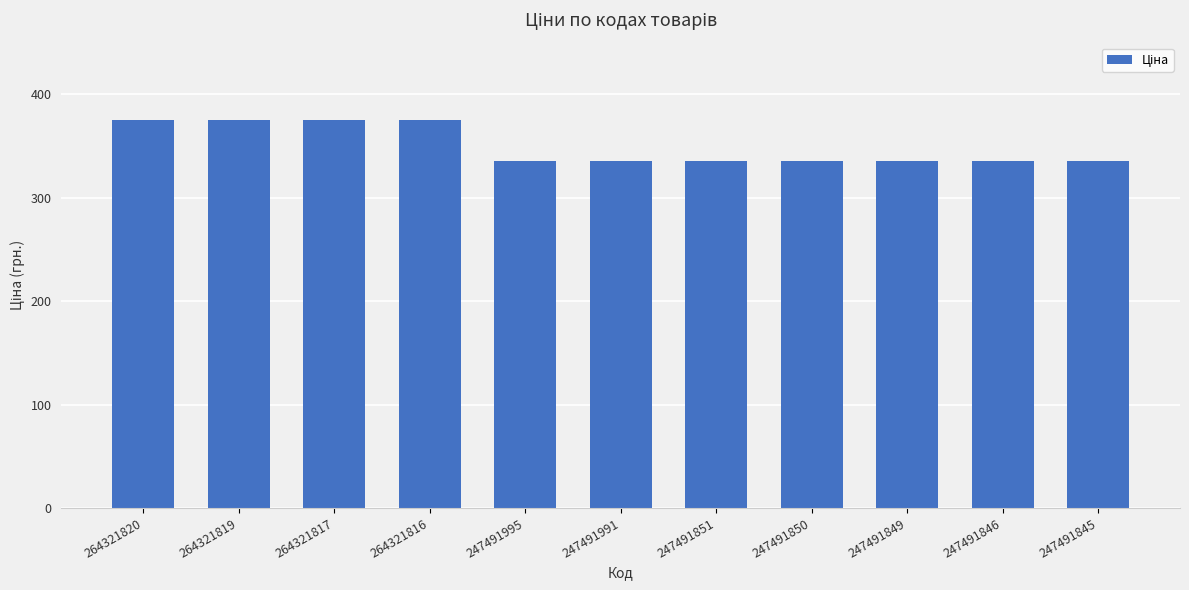

What is the sum of all values?

3845.2